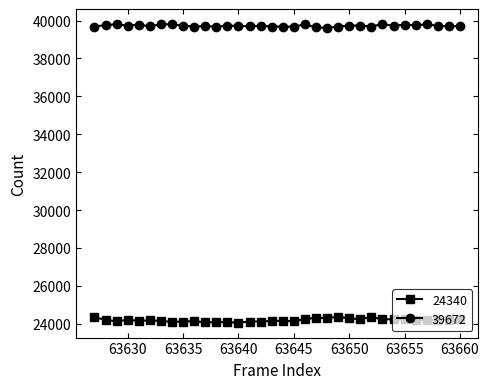

At how many categories does at least one series exceed 25832?

34